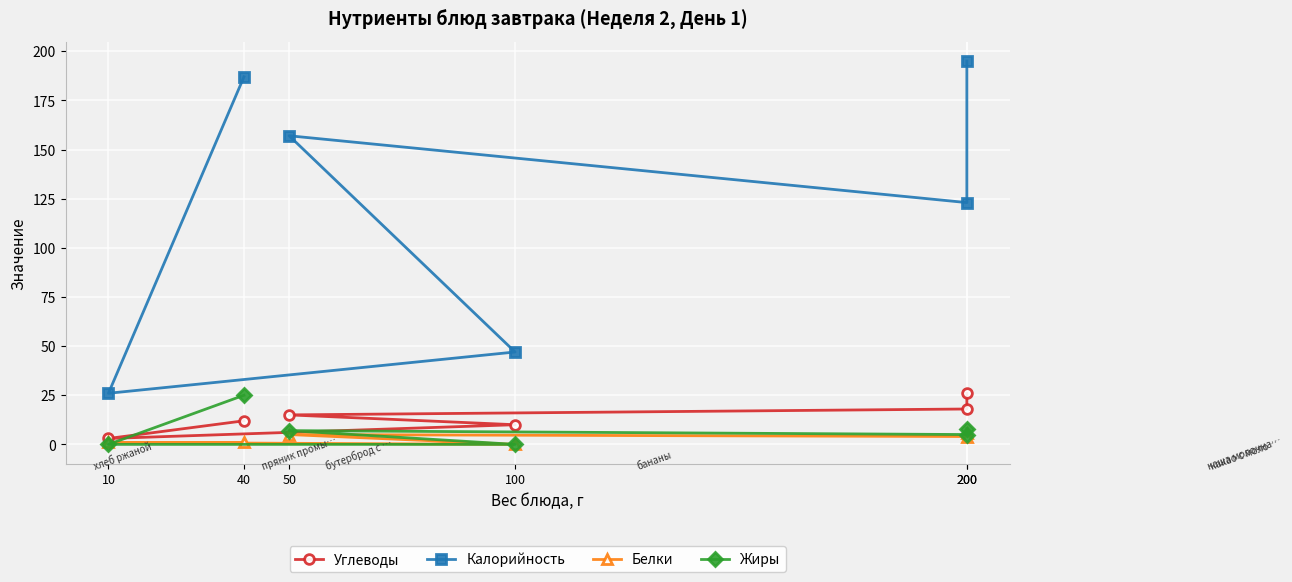

Reading left to right, what are all the values shown in this chart?

Углеводы: 200=26	200=18	50=15	100=10	10=3	40=12
Калорийность: 200=195	200=123	50=157	100=47	10=26	40=187
Белки: 200=6	200=4	50=5	100=0	10=1	40=1
Жиры: 200=8	200=5	50=7	100=0	10=0	40=25